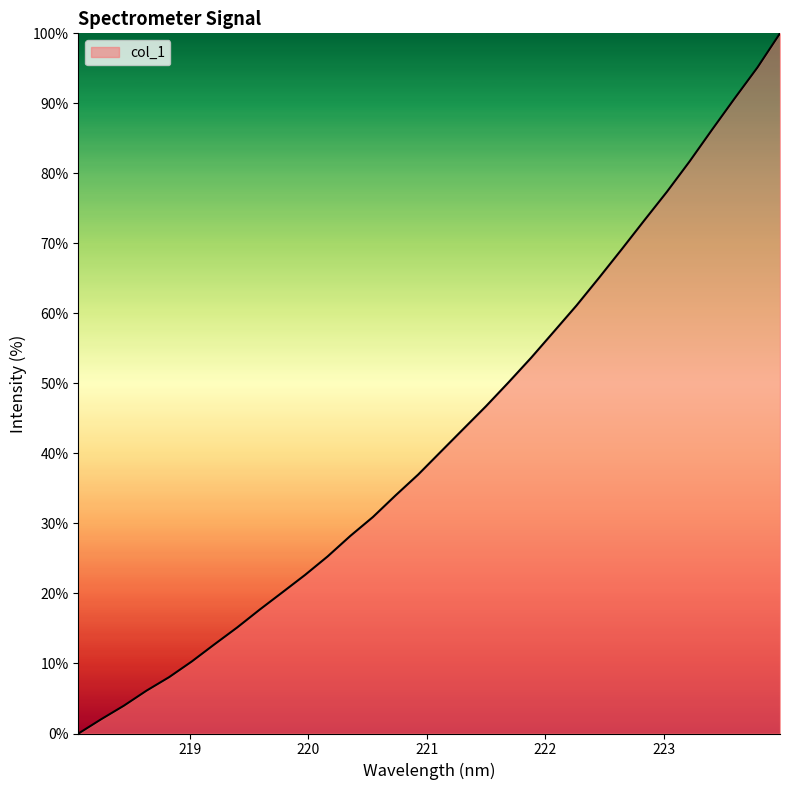

How many lines are shown in the chart?

1